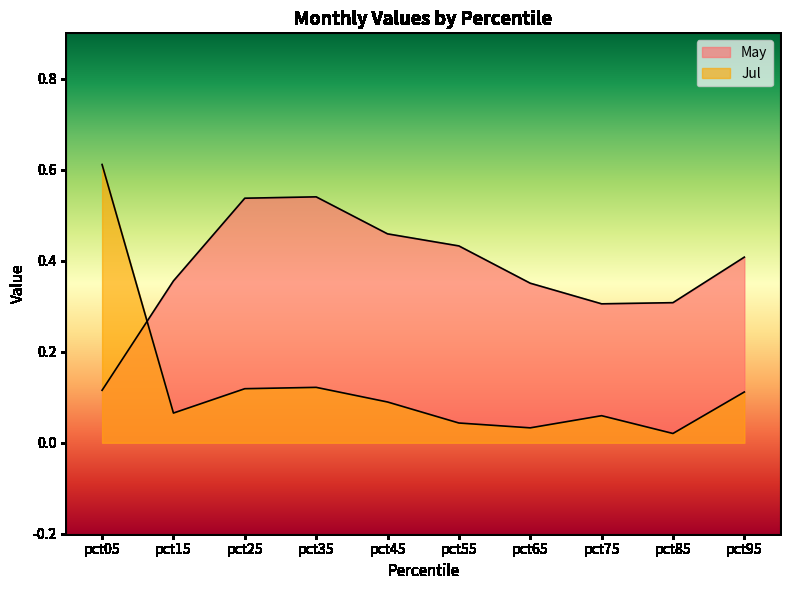

Reading left to right, transcribe all the data shown in this chart.

May: pct05=0.1	pct15=0.4	pct25=0.5	pct35=0.5	pct45=0.5	pct55=0.4	pct65=0.4	pct75=0.3	pct85=0.3	pct95=0.4
Jul: pct05=0.6	pct15=0.1	pct25=0.1	pct35=0.1	pct45=0.1	pct55=0.0	pct65=0.0	pct75=0.1	pct85=0.0	pct95=0.1